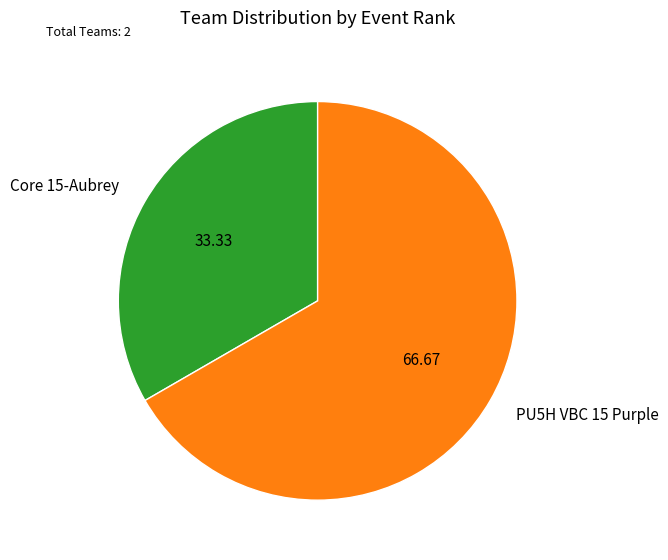

What is the majority slice?

PU5H VBC 15 Purple